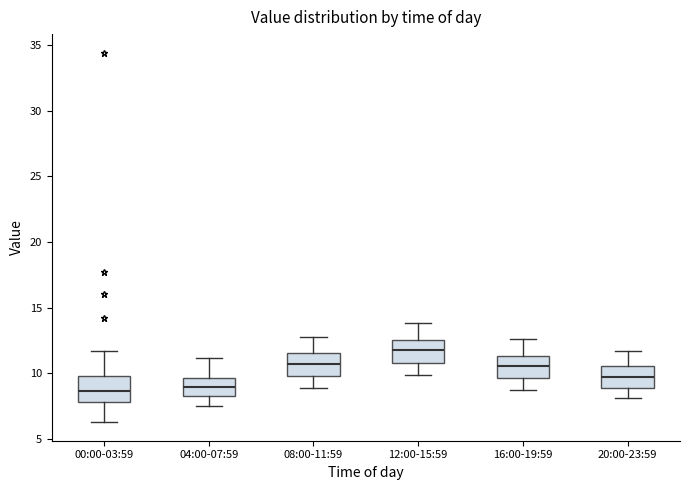

Reading left to right, read every box against the y-axis: the position of its median line, the range the box covers, and the ends of its whiskers. The values are not printed on the chart, so give them approximately, as read against the axis.

00:00-03:59: median 8.5, box 8.0 to 10.0, whiskers 6.5 to 11.5
04:00-07:59: median 9.0, box 8.5 to 9.5, whiskers 7.5 to 11.0
08:00-11:59: median 11.0, box 10.0 to 11.5, whiskers 9.0 to 13.0
12:00-15:59: median 12.0, box 11.0 to 12.5, whiskers 10.0 to 14.0
16:00-19:59: median 10.5, box 9.5 to 11.5, whiskers 8.5 to 12.5
20:00-23:59: median 10.0, box 9.0 to 10.5, whiskers 8.0 to 11.5